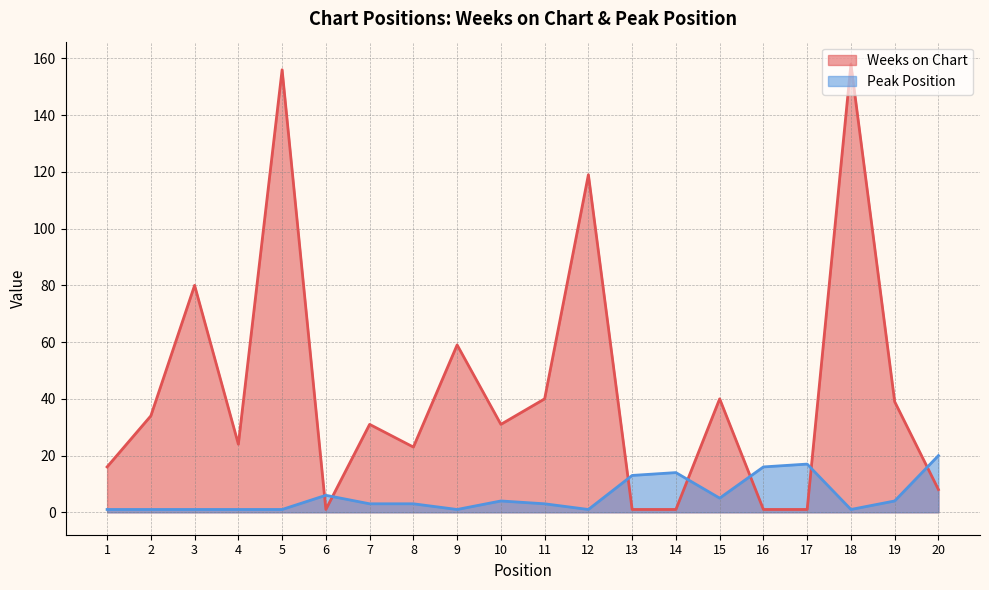

How many values in the Weeks on Chart series are below 31?

9